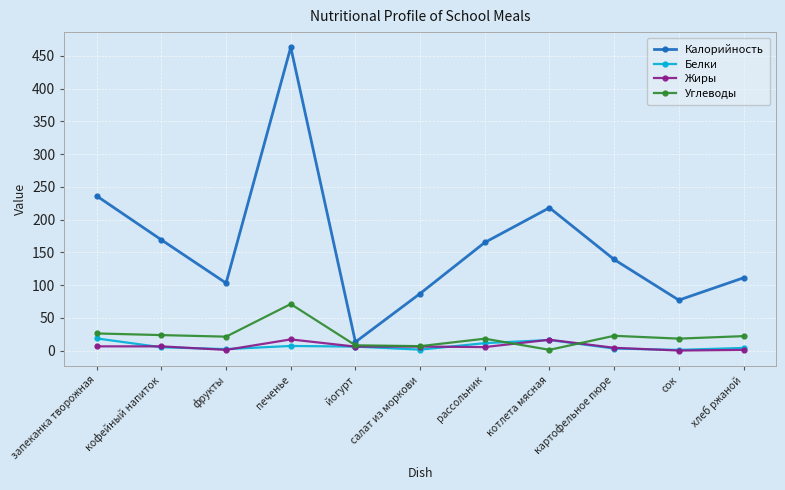

What is the sum of the Углеводы values at картофельное пюре and салат из моркови?

29.2